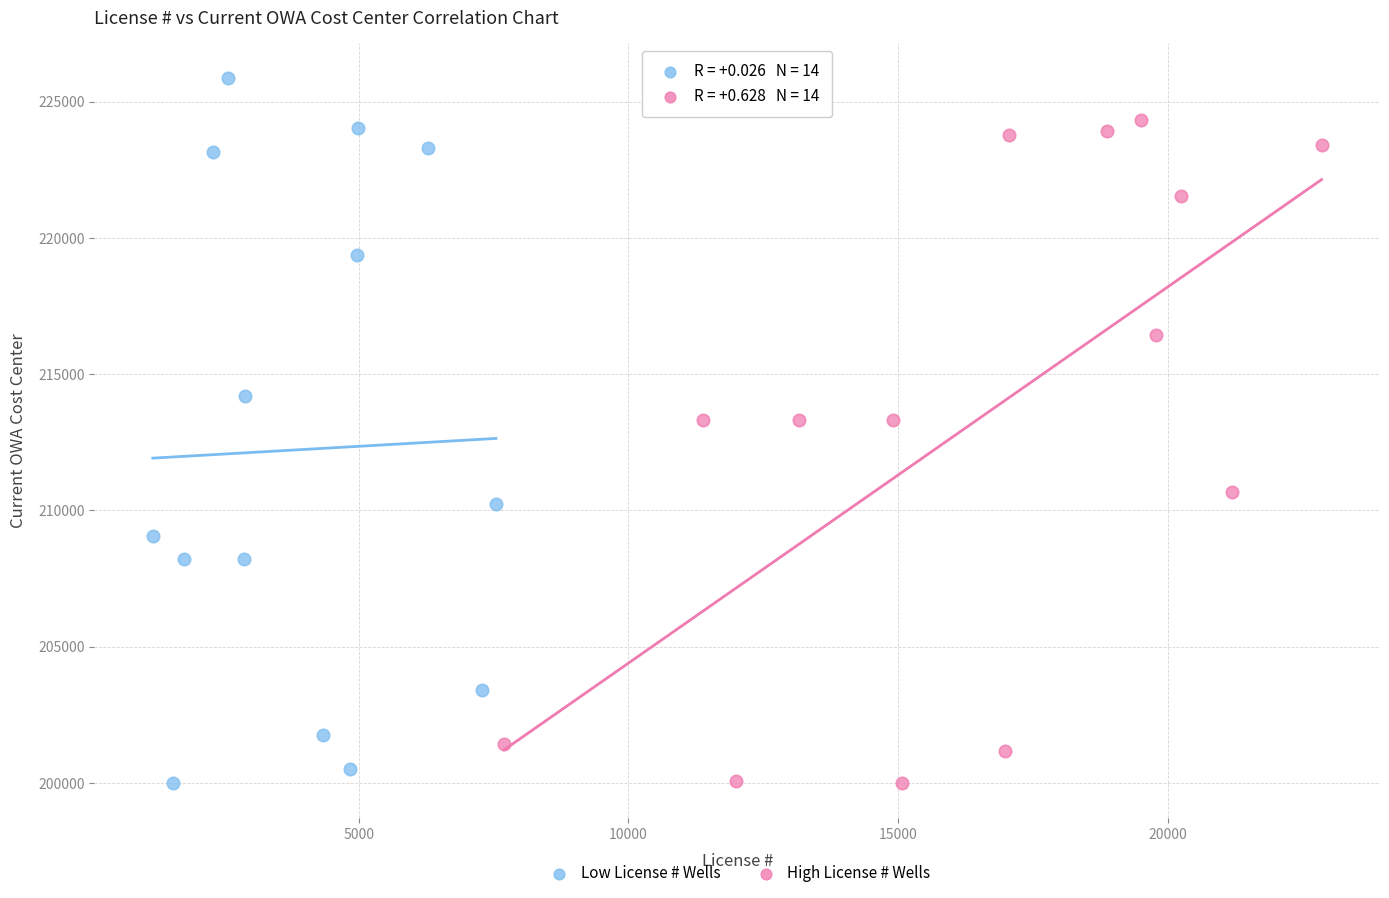

Which series reaches the maximum Y coordinate?

Low License # Wells